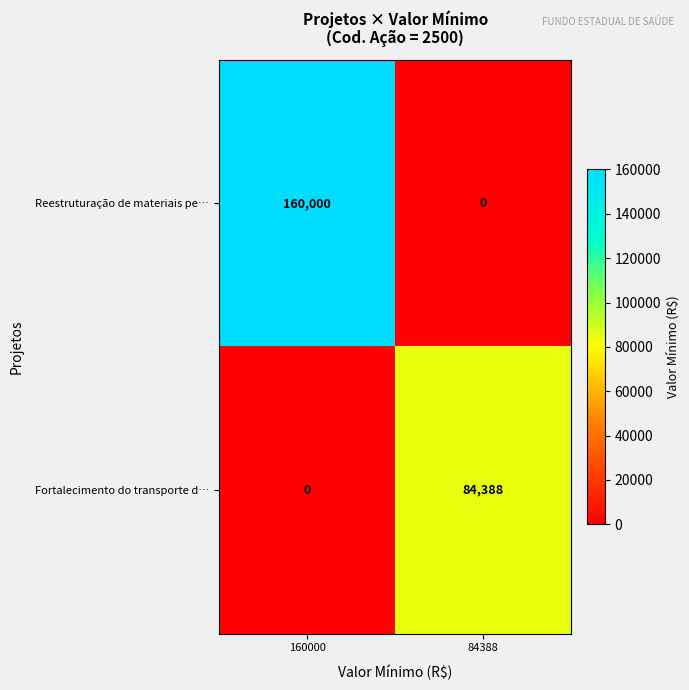

What is the sum of the Fortalecimento do transporte d… values at 160000 and 84388?

84388